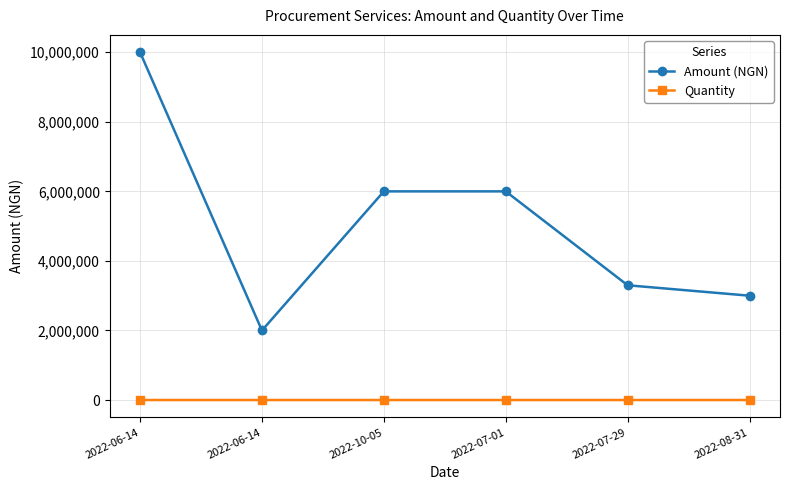

How many Quantity values are between 1 and 21?

6